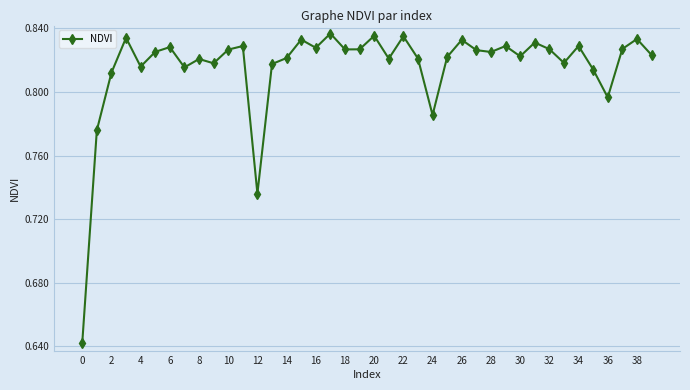

Does the chart have visible grid lines?

Yes